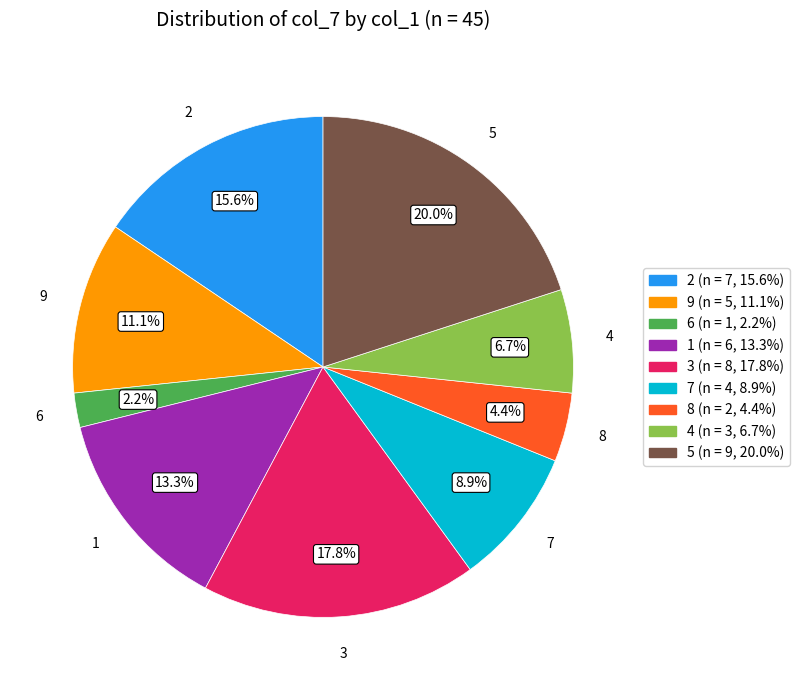

To the nearest percent, what is the average slice percentage?

11%